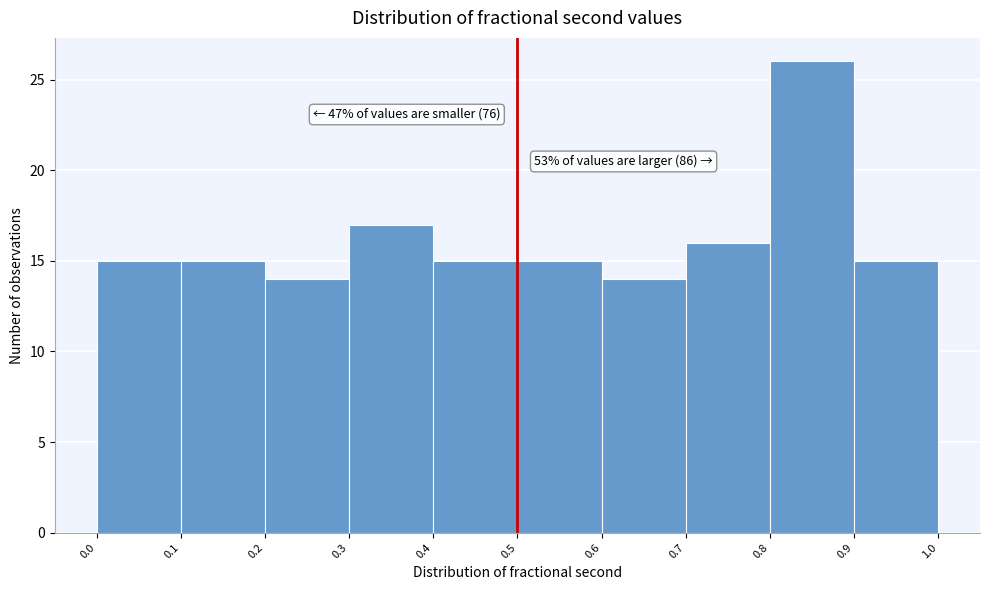

Over which range of the x-axis is the bar tallest?

0.8 to 0.9